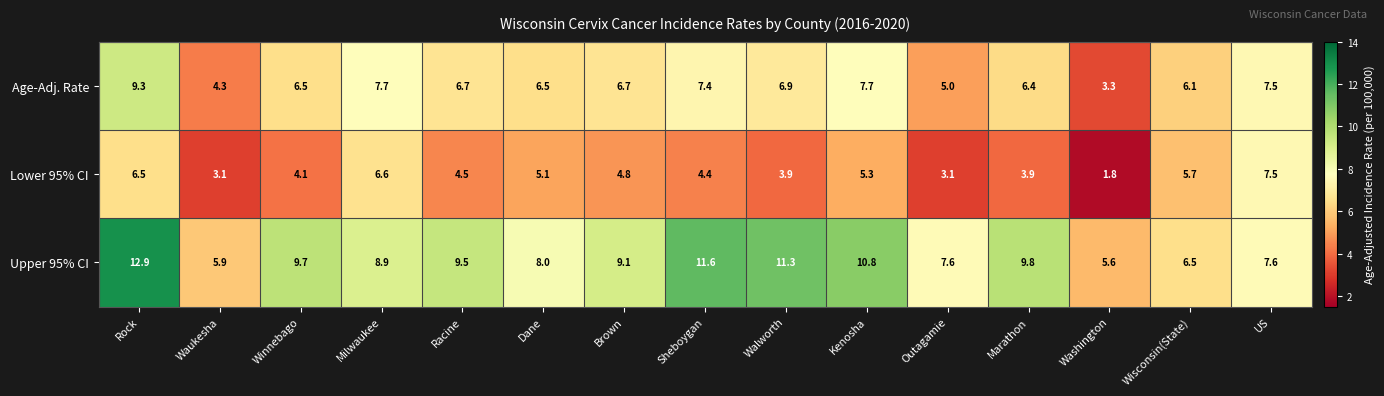

What is the highest value of the Age-Adj. Rate series?

9.3